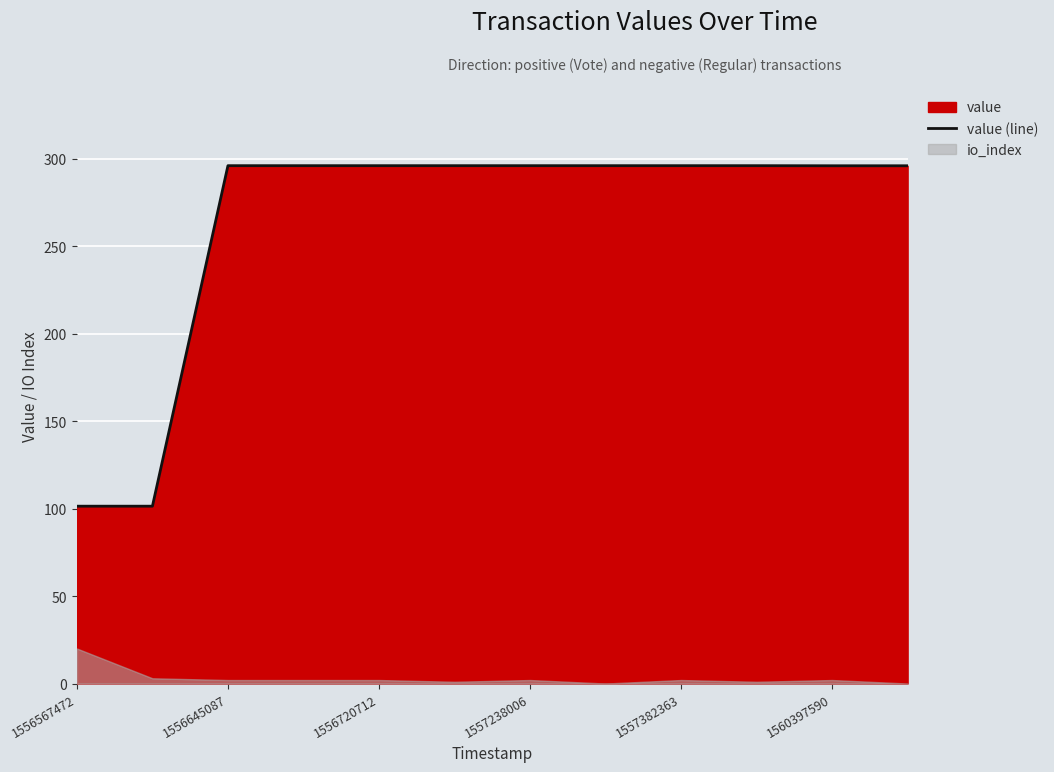

True or false: the data has more than 0 interior local peaks.

False